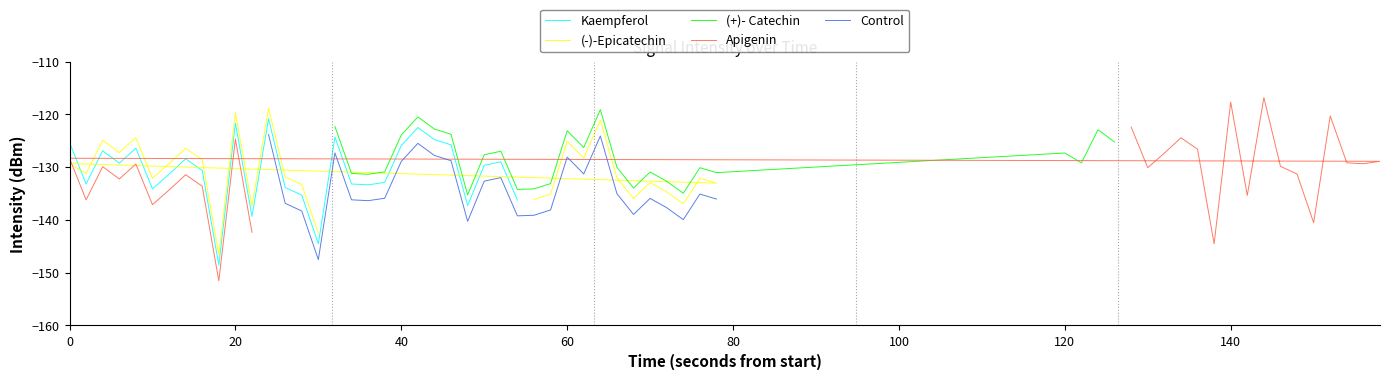

What is the approximate value of Kaempferol at 40?

-125.9